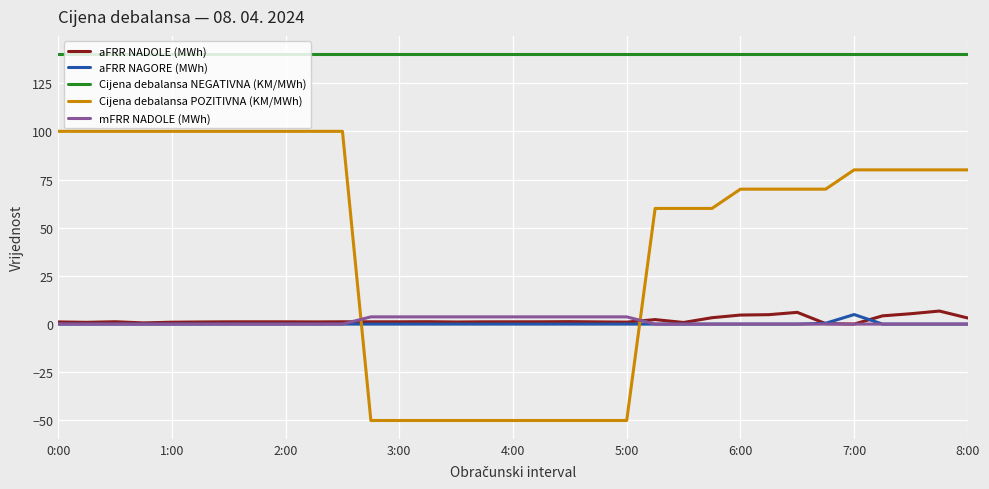

What is the minimum value shown in the chart?

-50.0